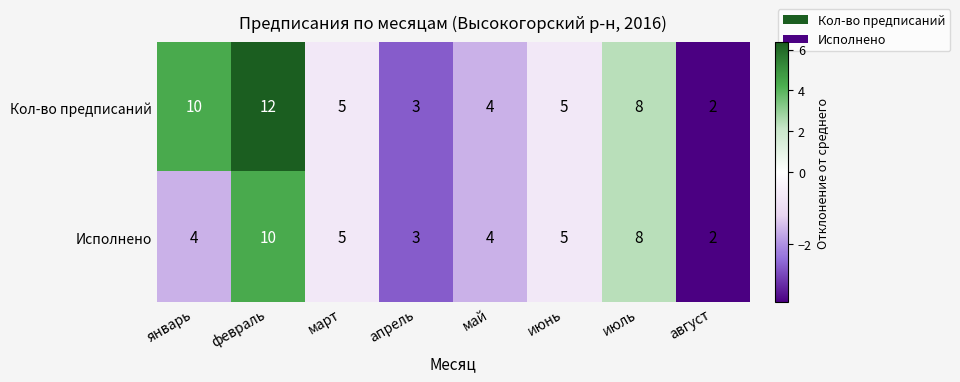

Rank the series by their average value, from lowest to highest.

Исполнено, Кол-во предписаний